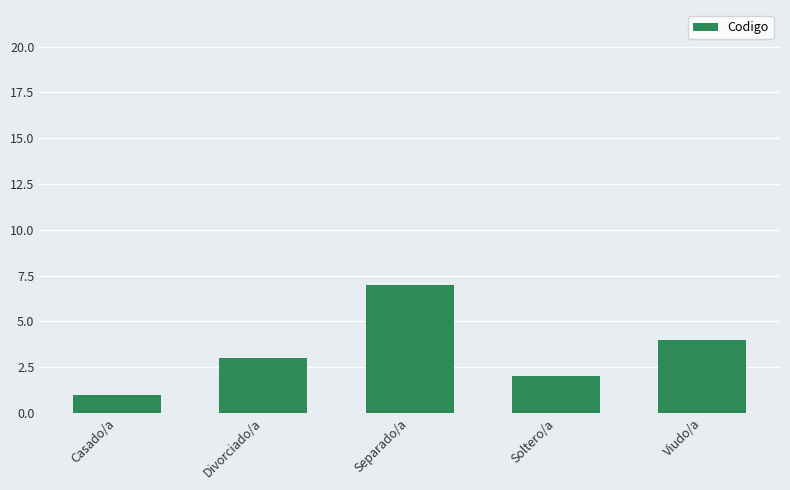

How many series are shown in this chart?

1